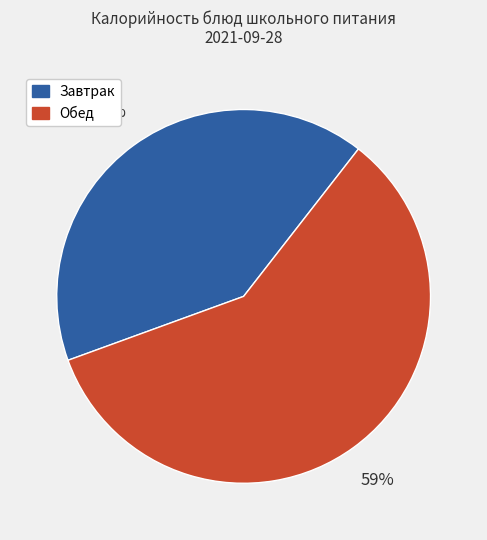

To the nearest percent, what is the difference between the largest and smallest slice percentages?

18%